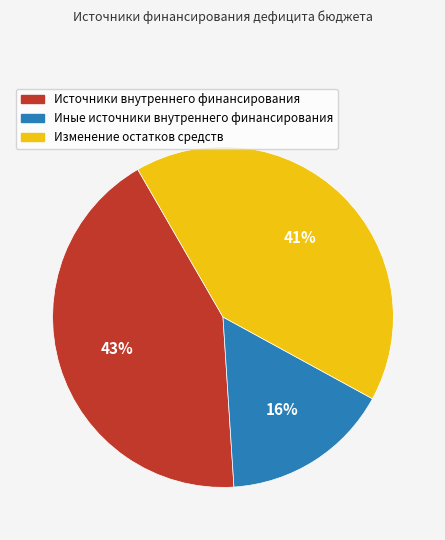

To the nearest percent, what is the difference between the largest and smallest slice percentages?

27%